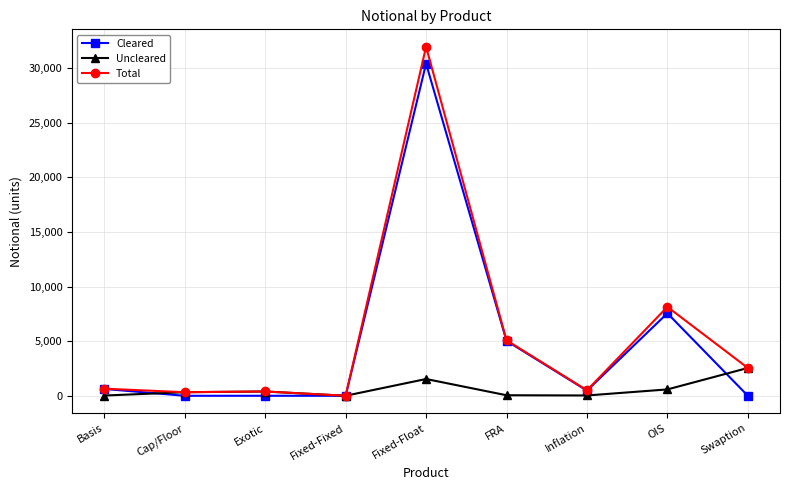

What is the difference between the Uncleared values at Exotic and Inflation?

363